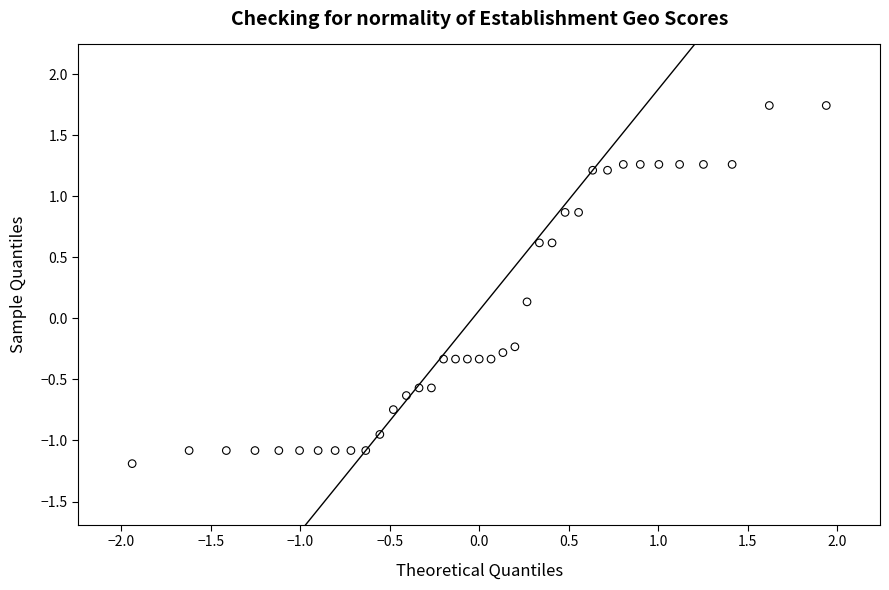

What is the range of X values (max minus min)?

3.9